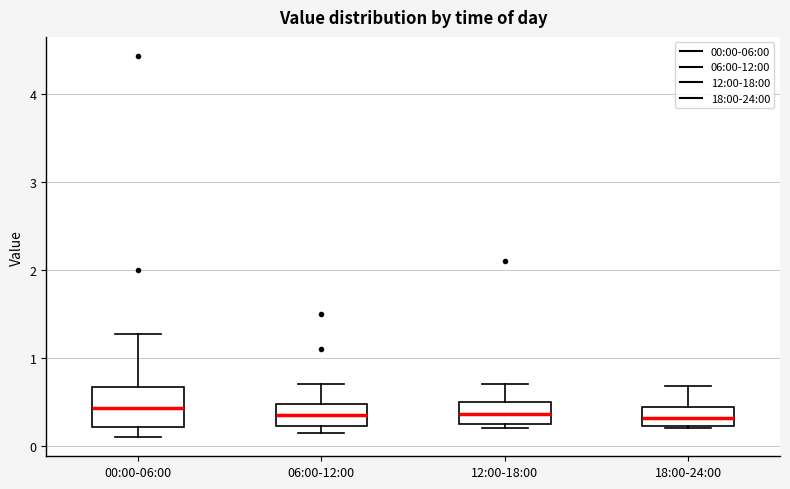

Which box is the tallest, from its lower edge to its upper edge?

00:00-06:00